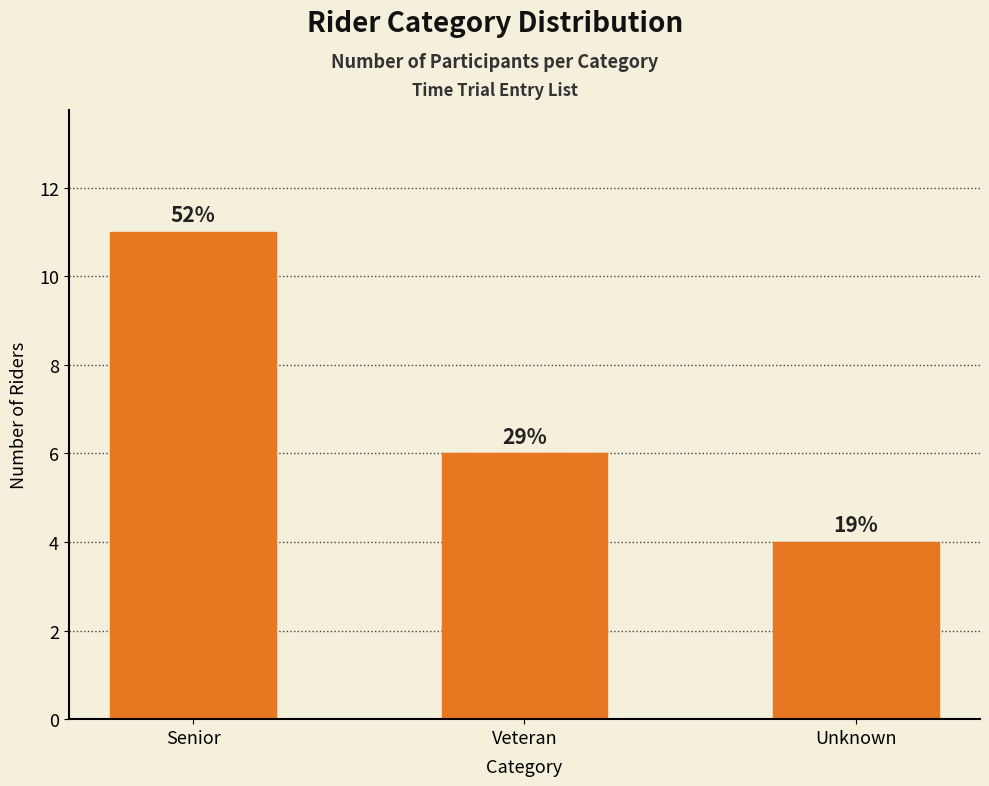

The chart shows a value of 6 at Veteran. True or false?

True